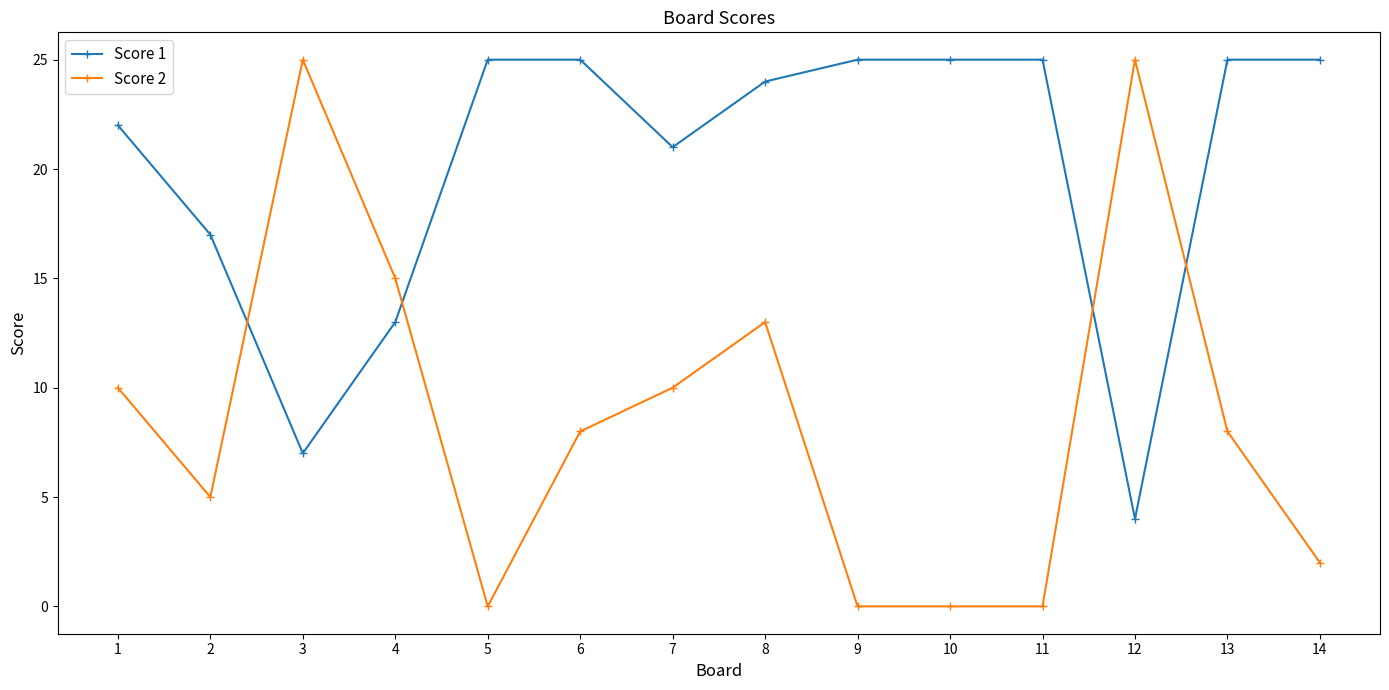

Which series ends up on top after the final intersection of Score 1 and Score 2?

Score 1